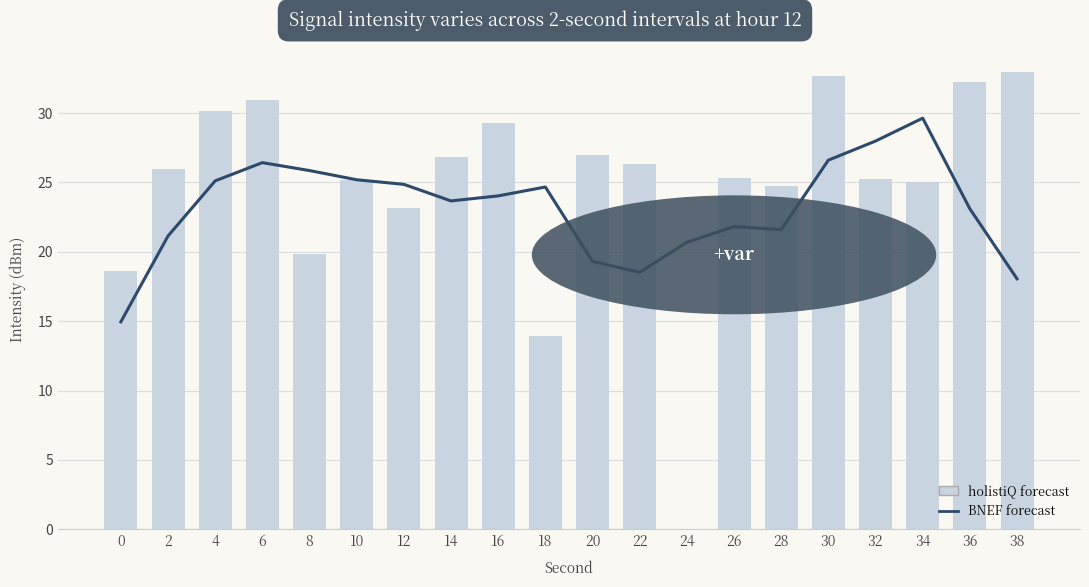

Reading left to right, list all the values displayed in this chart.

BNEF forecast: 15.0	21.1	25.1	26.4	25.9	25.2	24.9	23.7	24.0	24.7	19.3	18.5	20.7	21.8	21.6	26.6	28.0	29.6	23.1	18.1
holistiQ forecast: 18.6	26.0	30.1	30.9	19.9	25.2	23.1	26.8	29.3	13.9	27.0	26.4	0.0	25.4	24.7	32.7	25.2	25.1	32.2	33.0